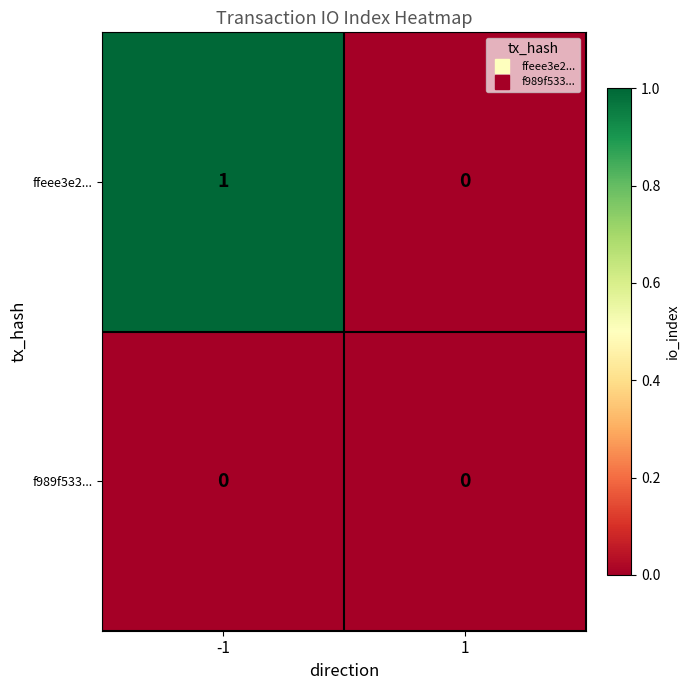

Reading left to right, what are all the values shown in this chart?

ffeee3e2...: 1	0
f989f533...: 0	0